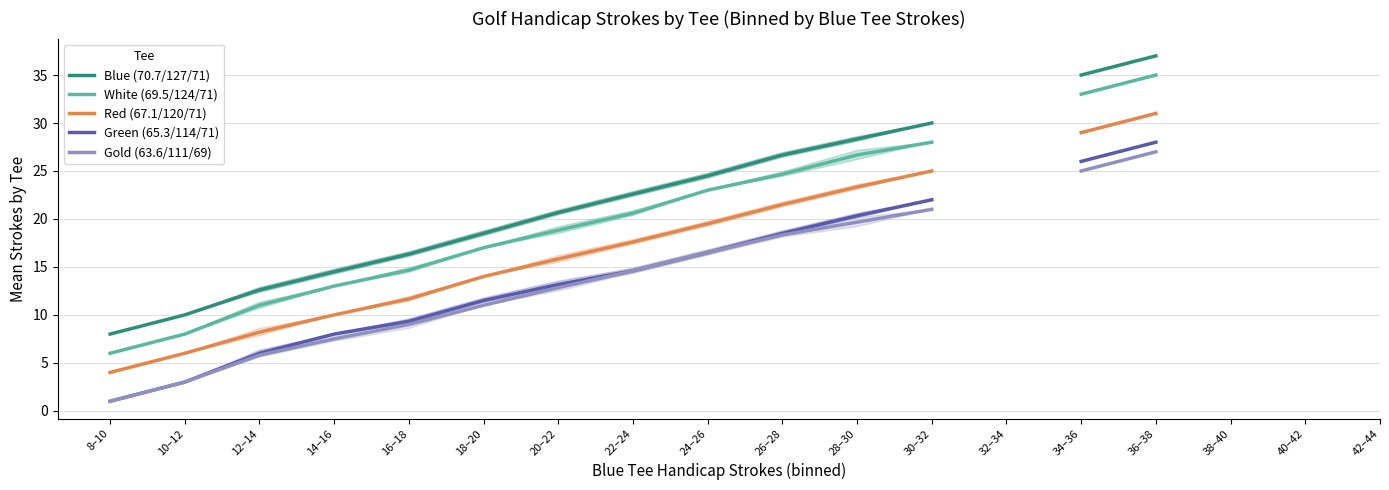

What is the sum of the White (69.5/124/71) values at 14–16 and 30–32?

41.0